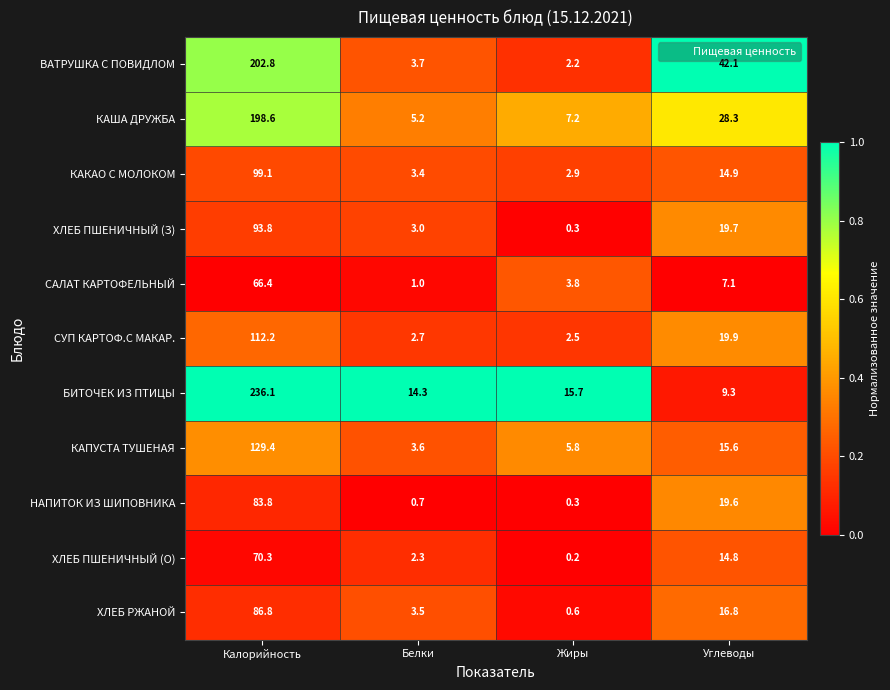

Which series has the widest spread of values?

БИТОЧЕК ИЗ ПТИЦЫ